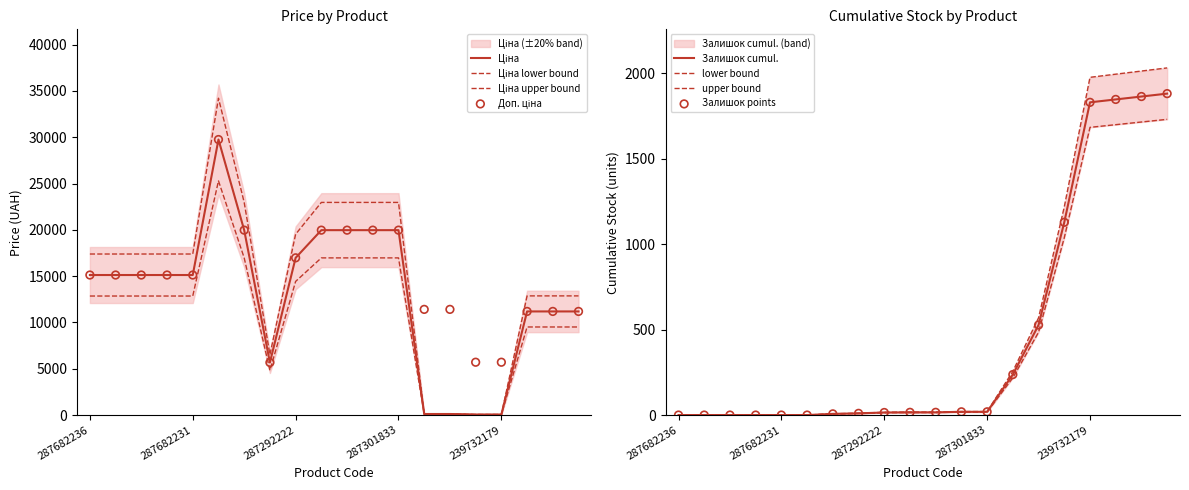

What is the highest value of the Залишок cumul. series?

1881